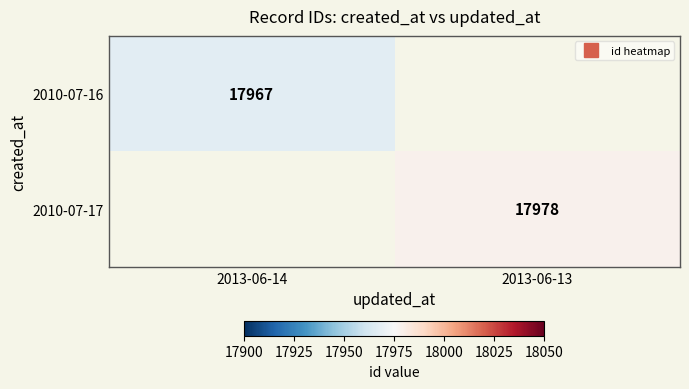

How many data points does each series have?

2